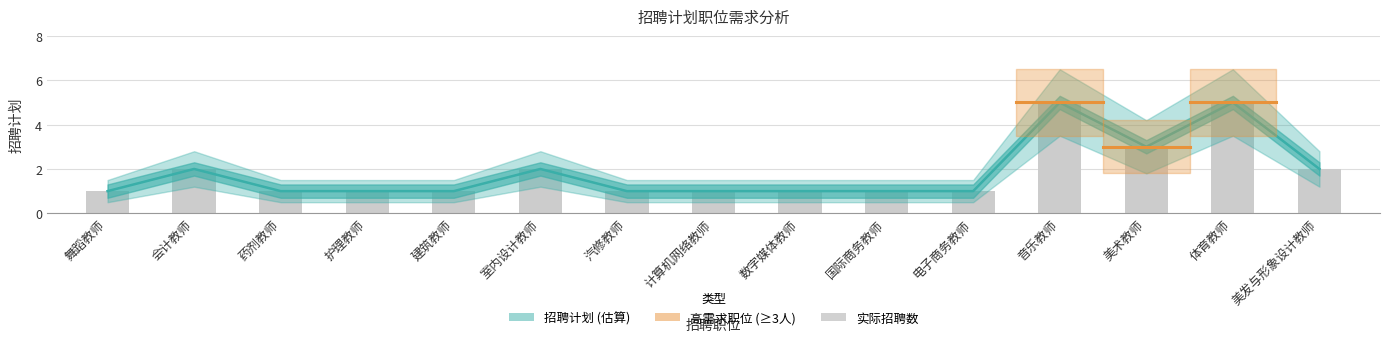

What is the value of the 13th bar from the left?

3